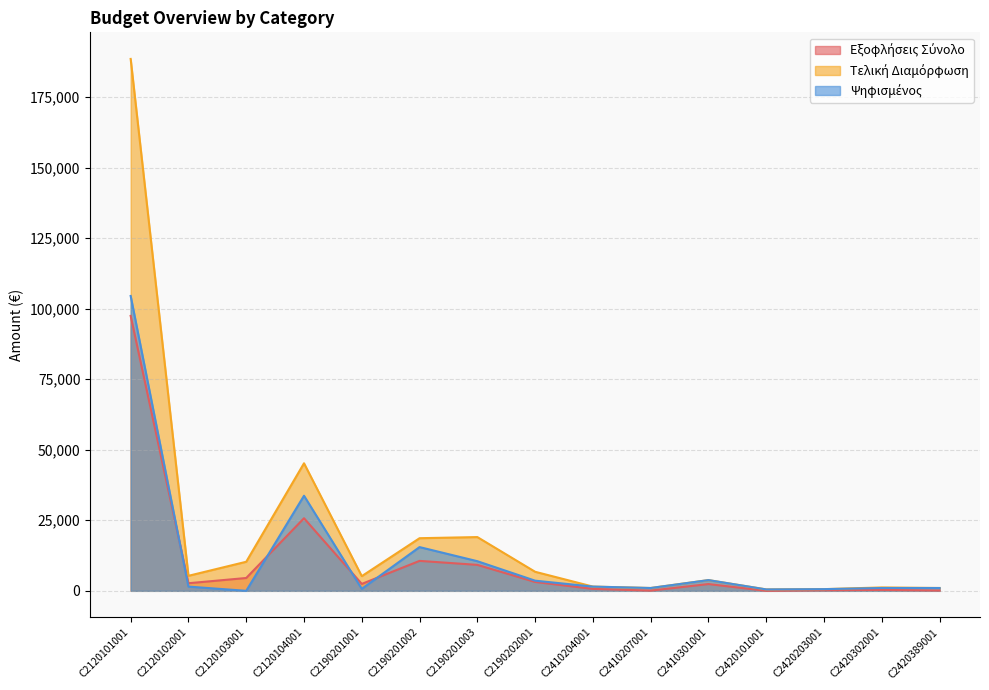

In Τελική Διαμόρφωση, how many points are higher than both neighbors (excluding endpoints)?

4